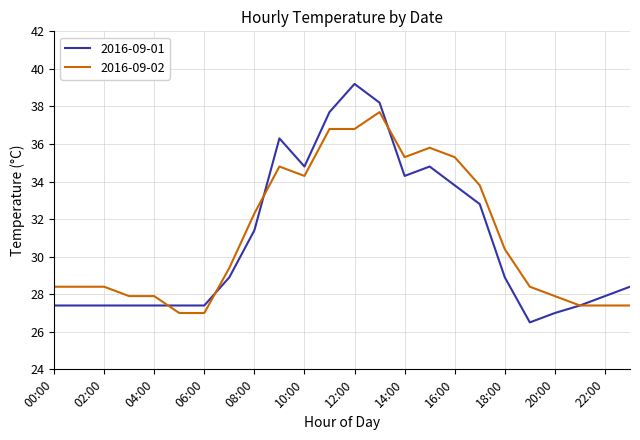

What is the minimum value shown in the chart?

26.5